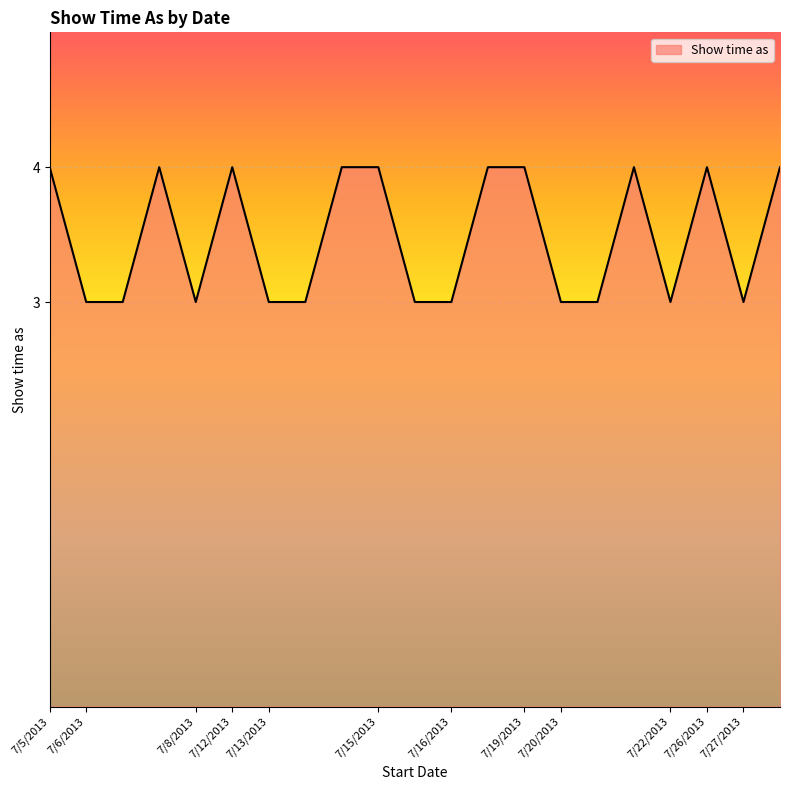

What is the smallest value displayed?

3